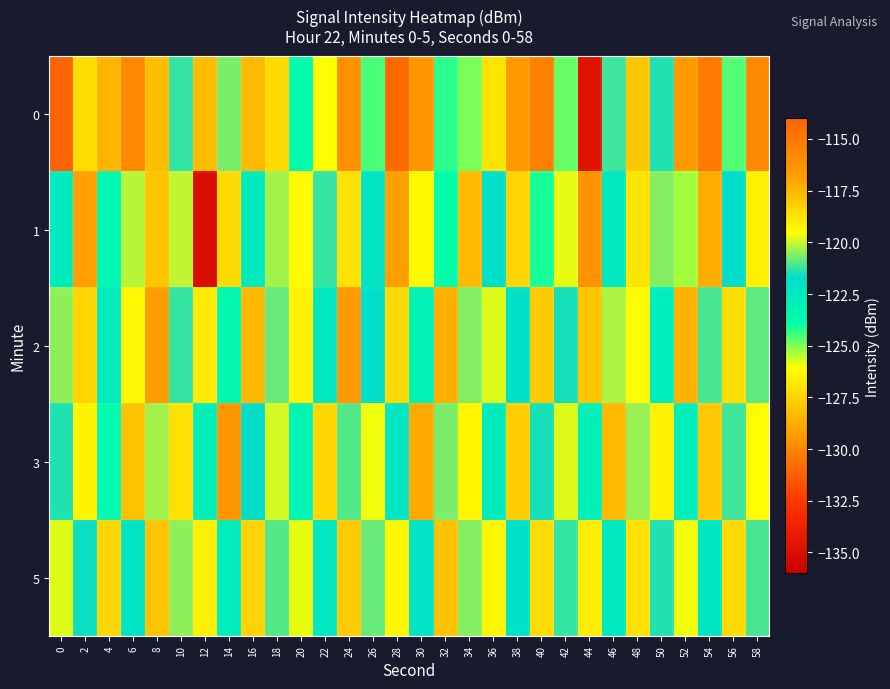

Reading left to right, transcribe all the data shown in this chart.

0: 0=-131.1	2=-118.6	4=-128.5	6=-115.8	8=-128.2	10=-121.2	12=-117.6	14=-120.6	16=-128.3	18=-118.5	20=-123.7	22=-119.5	24=-116.3	26=-124.5	28=-114.2	30=-116.5	32=-124.3	34=-125.0	36=-118.7	38=-116.7	40=-115.3	42=-124.8	44=-134.7	46=-121.2	48=-127.9	50=-121.4	52=-116.7	54=-130.3	56=-124.6	58=-115.9
1: 0=-122.7	2=-116.9	4=-123.3	6=-120.1	8=-117.9	10=-120.1	12=-135.1	14=-118.5	16=-122.6	18=-120.3	20=-119.5	22=-121.3	24=-118.7	26=-122.1	28=-116.9	30=-119.4	32=-123.8	34=-117.6	36=-121.9	38=-118.3	40=-124.1	42=-119.7	44=-116.4	46=-122.5	48=-118.8	50=-120.6	52=-125.3	54=-117.2	56=-121.8	58=-119.1
2: 0=-120.5	2=-118.3	4=-122.7	6=-119.4	8=-116.8	10=-121.3	12=-118.9	14=-123.5	16=-117.6	18=-120.8	20=-119.2	22=-122.4	24=-116.7	26=-121.9	28=-118.5	30=-123.1	32=-117.3	34=-120.6	36=-119.8	38=-122.0	40=-118.1	42=-121.5	44=-117.9	46=-120.2	48=-119.5	50=-122.8	52=-117.4	54=-121.1	56=-118.6	58=-120.9
3: 0=-121.4	2=-119.2	4=-123.6	6=-117.8	8=-120.3	10=-118.7	12=-122.9	14=-116.5	16=-121.7	18=-119.9	20=-123.2	22=-118.4	24=-121.0	26=-119.6	28=-122.3	30=-117.1	32=-120.7	34=-119.3	36=-122.6	38=-118.2	40=-121.5	42=-119.8	44=-123.0	46=-117.6	48=-120.4	50=-119.1	52=-122.8	54=-118.0	56=-121.2	58=-119.5
5: 0=-119.8	2=-121.6	4=-118.4	6=-122.2	8=-117.9	10=-120.5	12=-119.1	14=-122.7	16=-118.3	18=-121.0	20=-119.7	22=-122.4	24=-118.1	26=-120.8	28=-119.4	30=-122.1	32=-117.8	34=-120.6	36=-119.3	38=-122.0	40=-118.6	42=-121.3	44=-119.0	46=-122.5	48=-118.7	50=-121.4	52=-119.6	54=-122.3	56=-118.5	58=-121.1